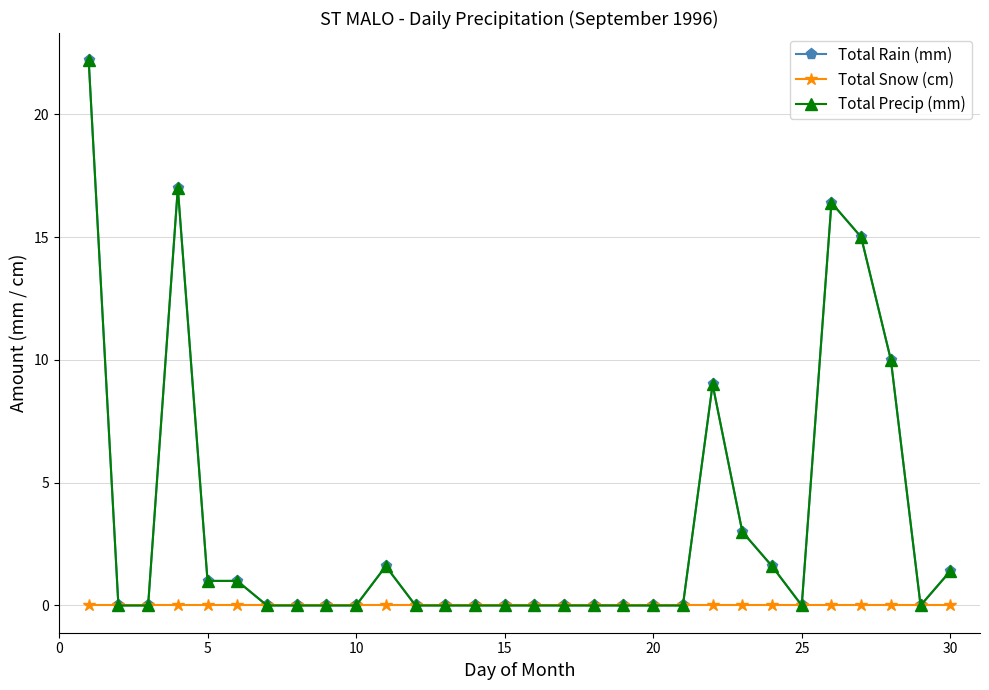

Which series has the widest spread of values?

Total Rain (mm)